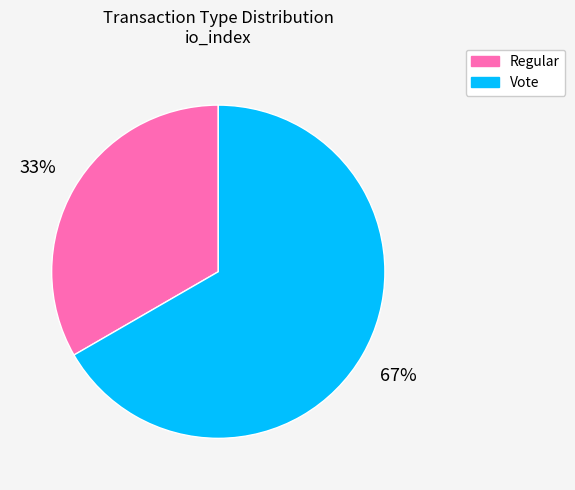

What is the ratio of the value at Vote to the value at Regular?

2.0